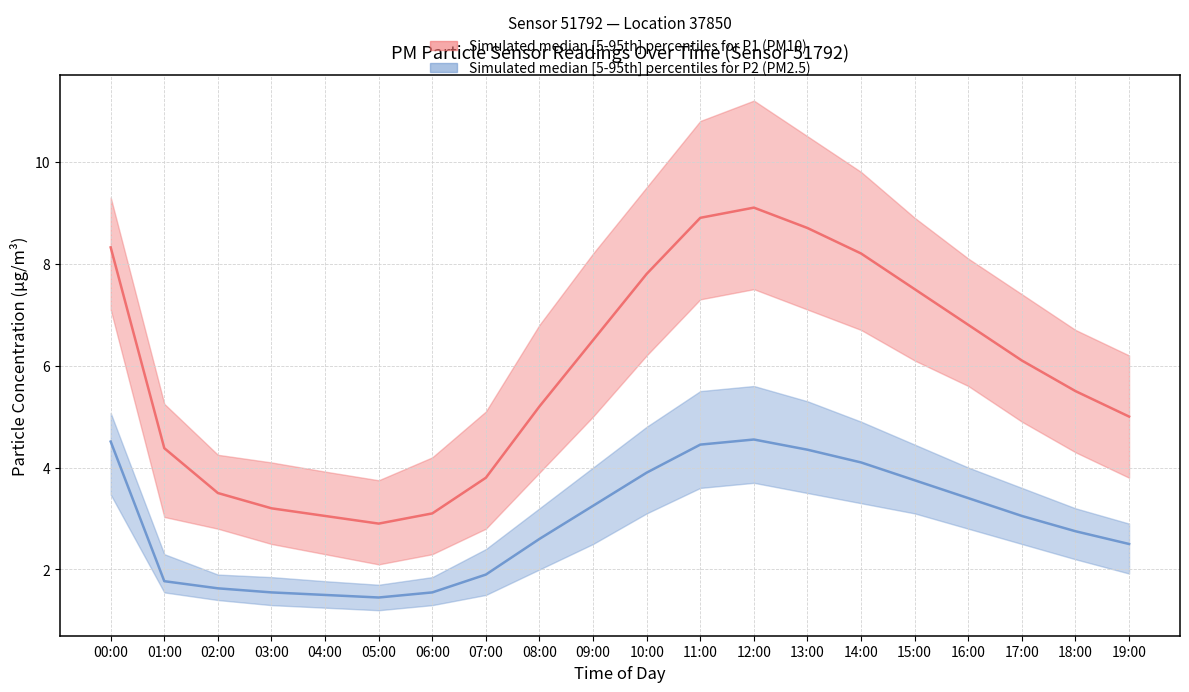

True or false: P2 median has a value of 0.7 at 09:00.

False